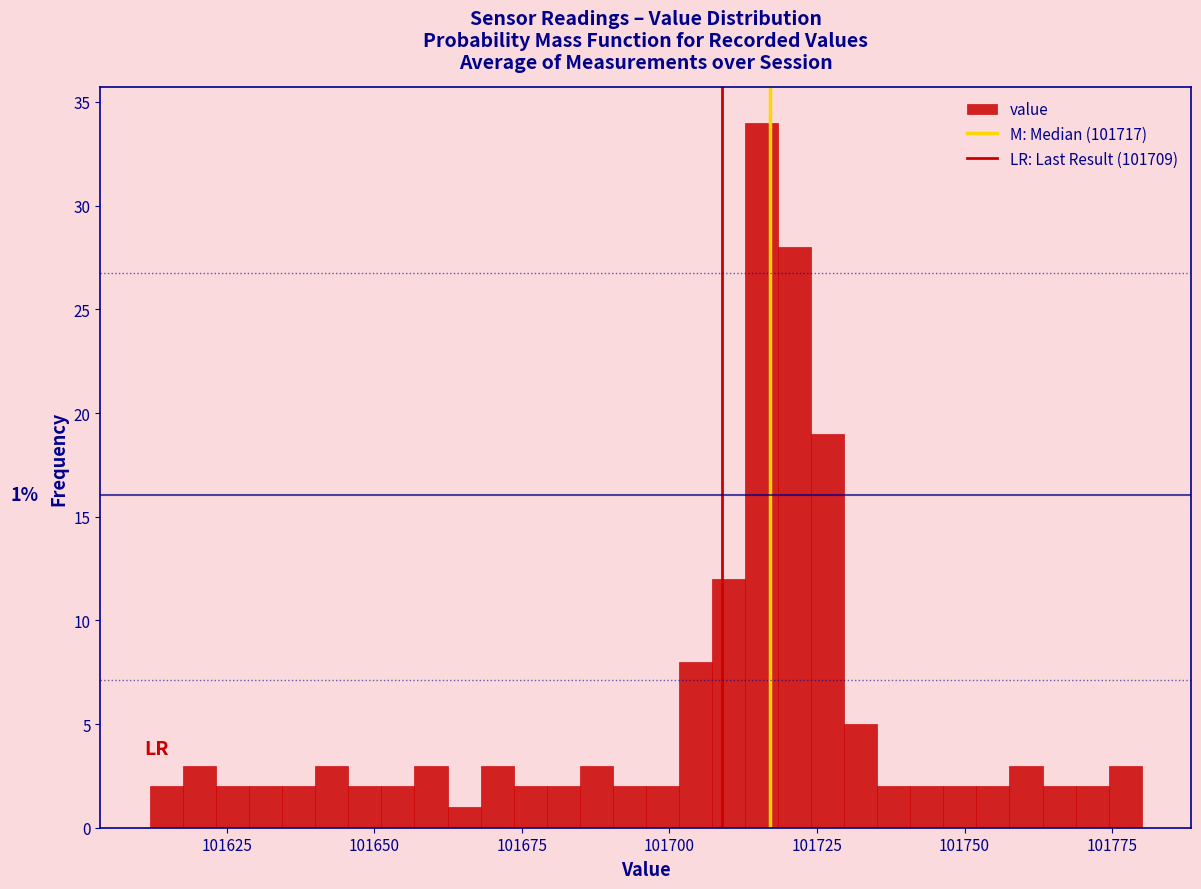

Around what value on the x-axis is the tallest bar? Give the approximate position of its centre, as read against the axis.

101715